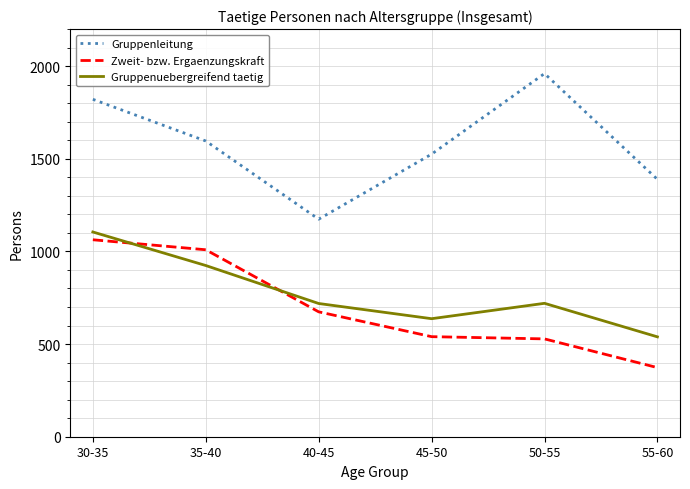

True or false: Zweit- bzw. Ergaenzungskraft and Gruppenleitung cross at least once.

False